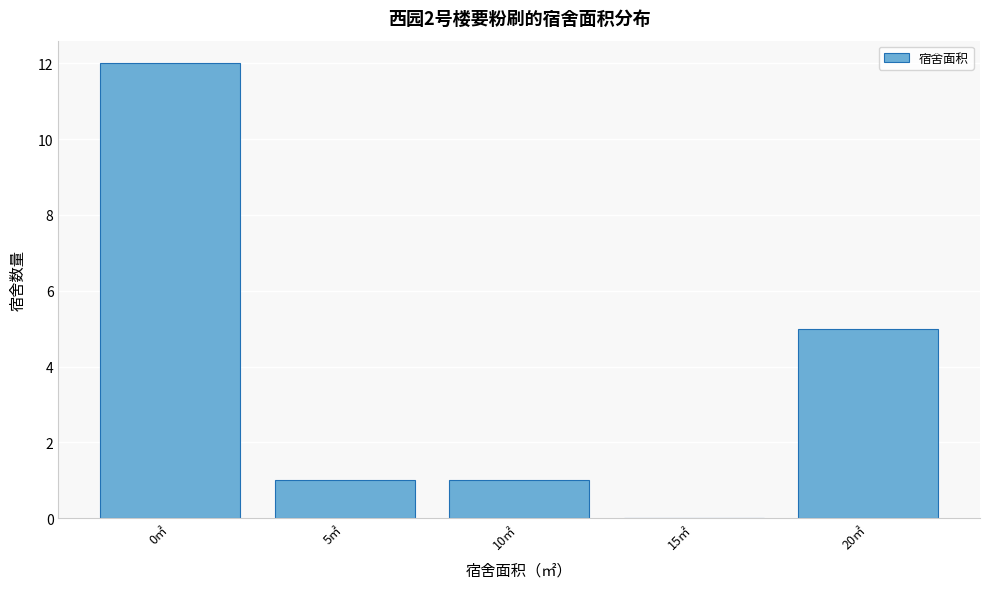

Reading right to left, list all the values displayed in this chart.

20㎡=5	15㎡=0	10㎡=1	5㎡=1	0㎡=12